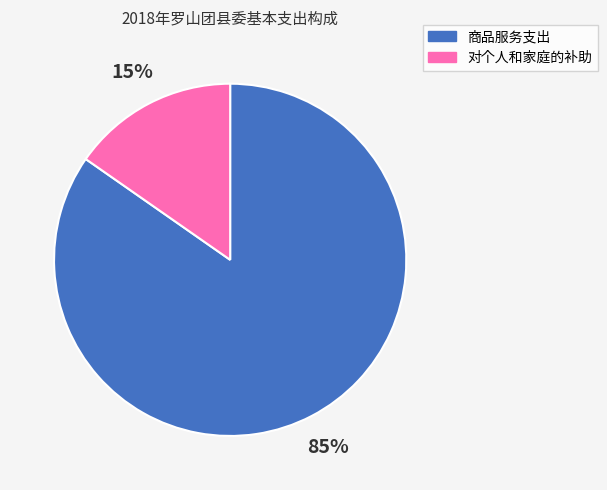

Is it true that 对个人和家庭的补助 is 24% of the pie?

False